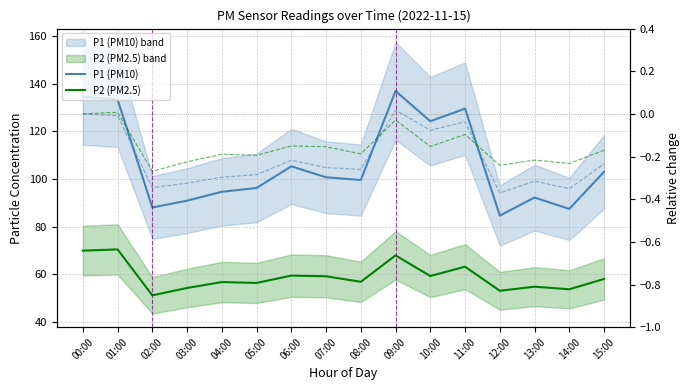

What is the total value across all series at 02:00?

138.5